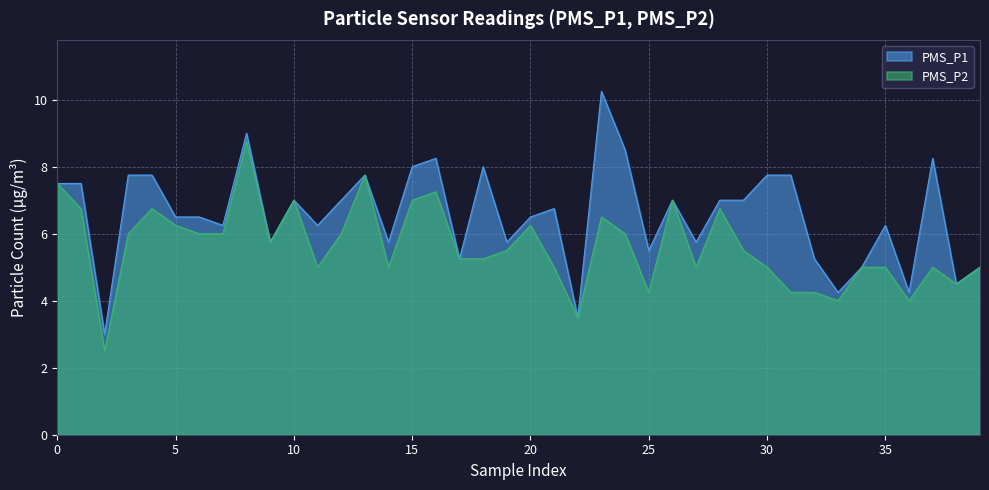

What is the value of the PMS_P2 point at the 21st from the left?

6.8